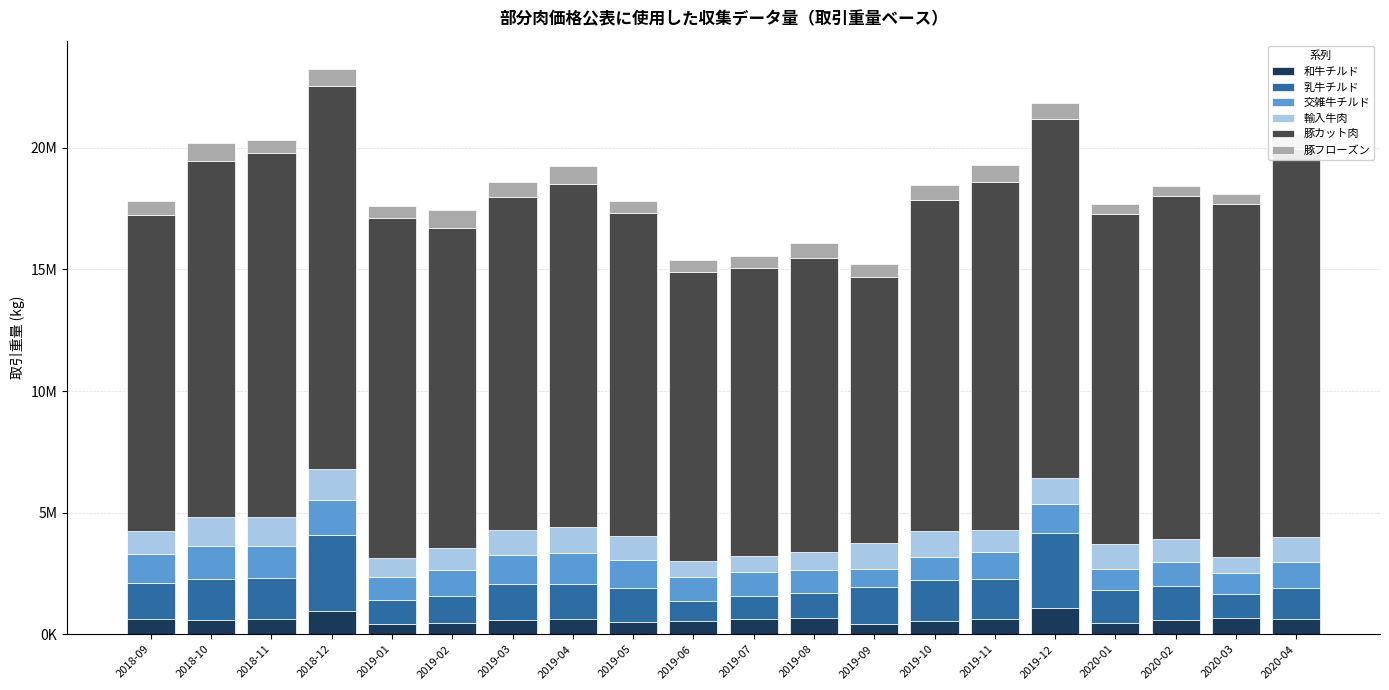

At which label is 交雑牛チルド closest to 1096263?

2019-11